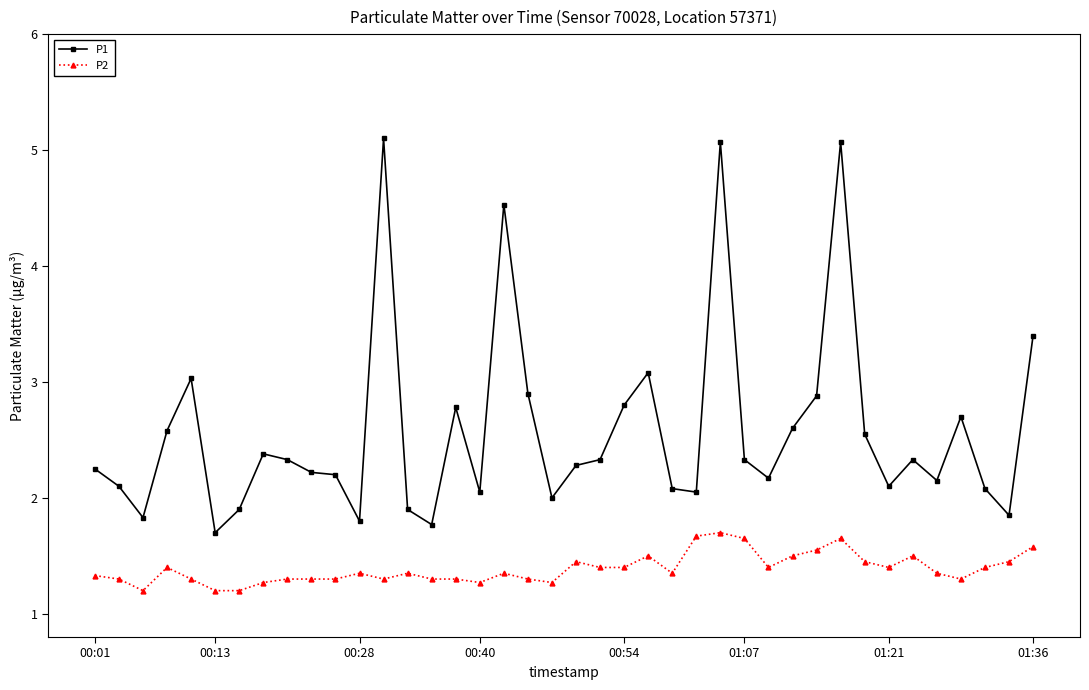

Rank the series by their average value, from highest to lowest.

P1, P2